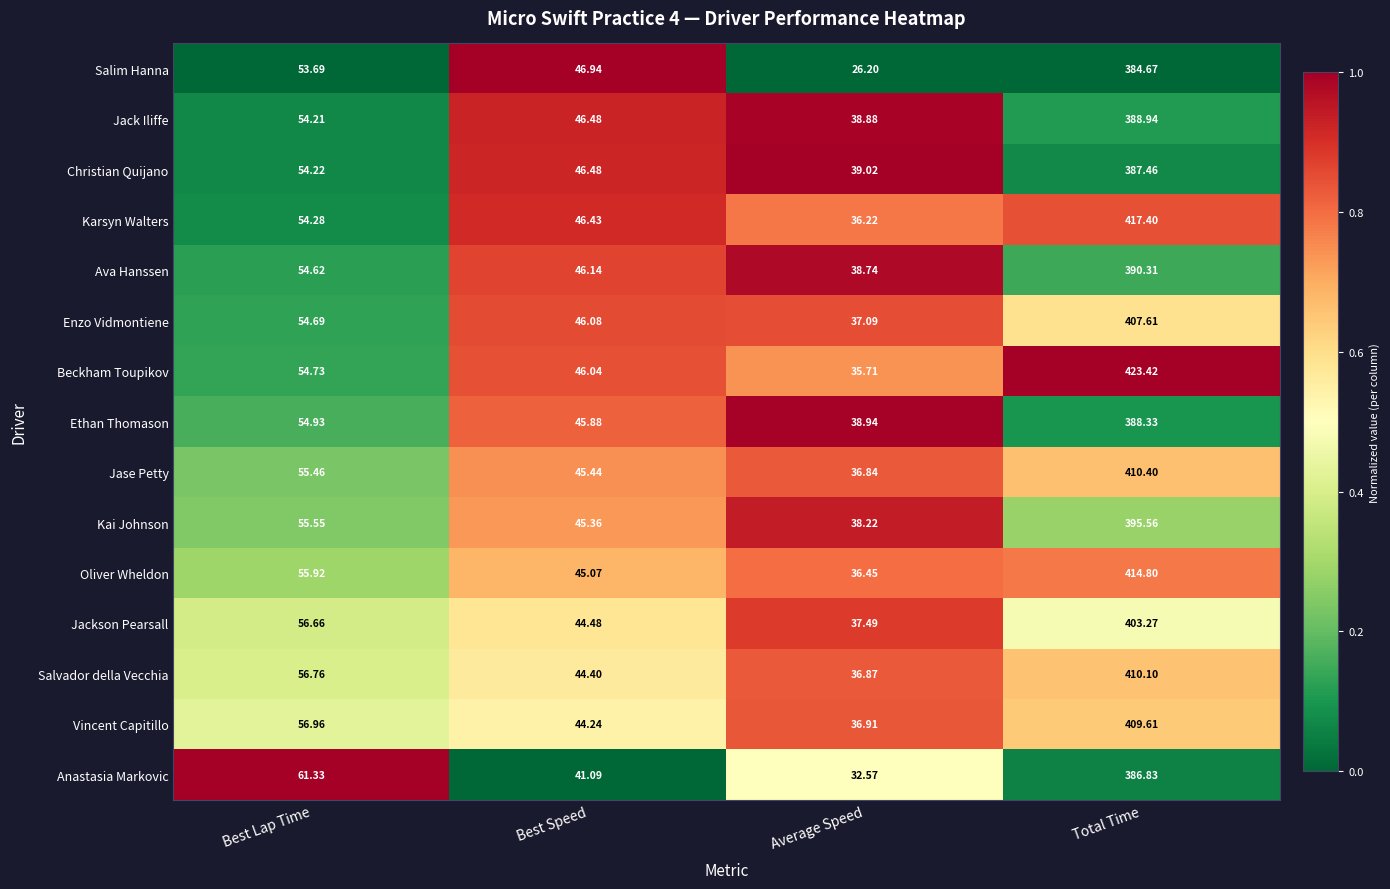

How many distinct data groups are displayed?

15